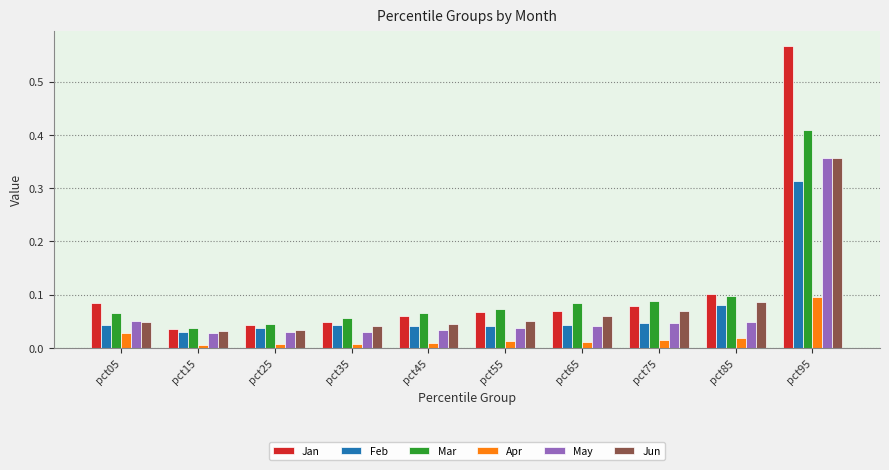

At which category is the sum across all series the highest?

pct95